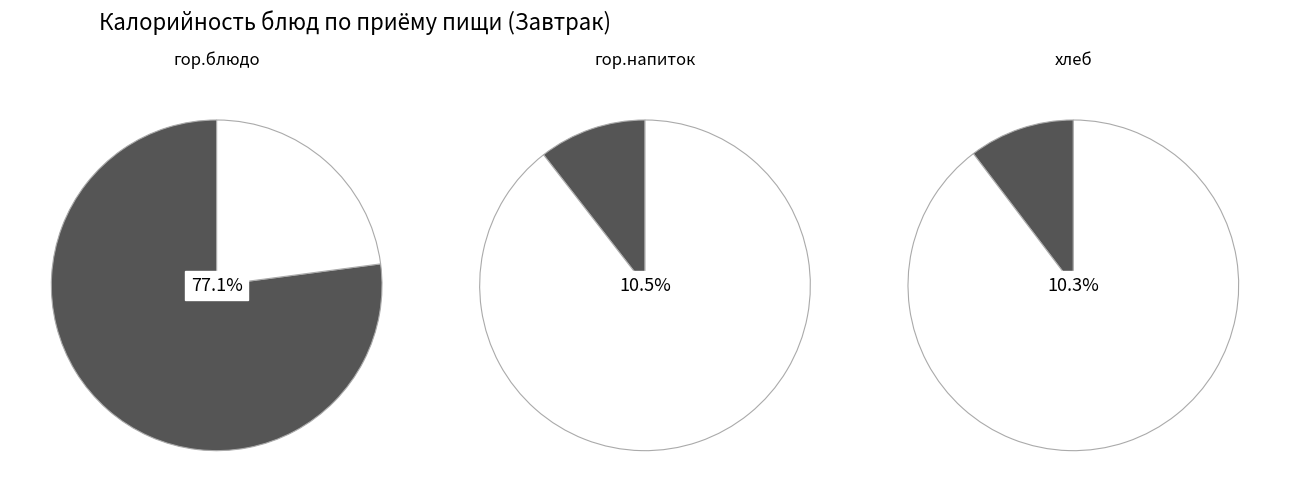

What portion of the pie excludes 1?

98.7%